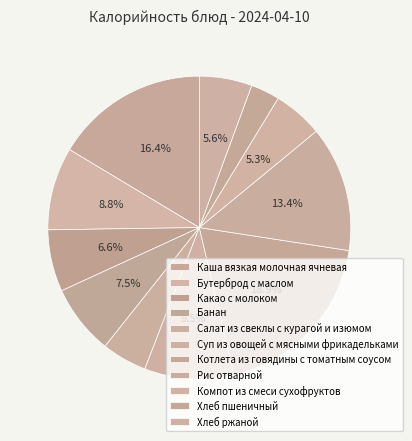

Is there a majority slice in this chart?

No